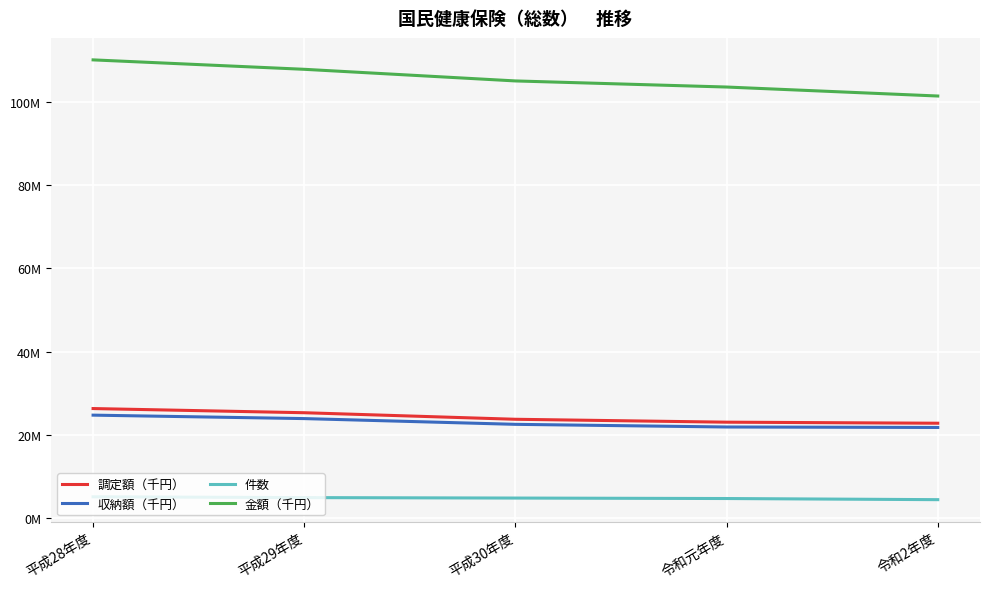

What is the approximate value of 金額（千円） at 平成28年度?

110110072.0